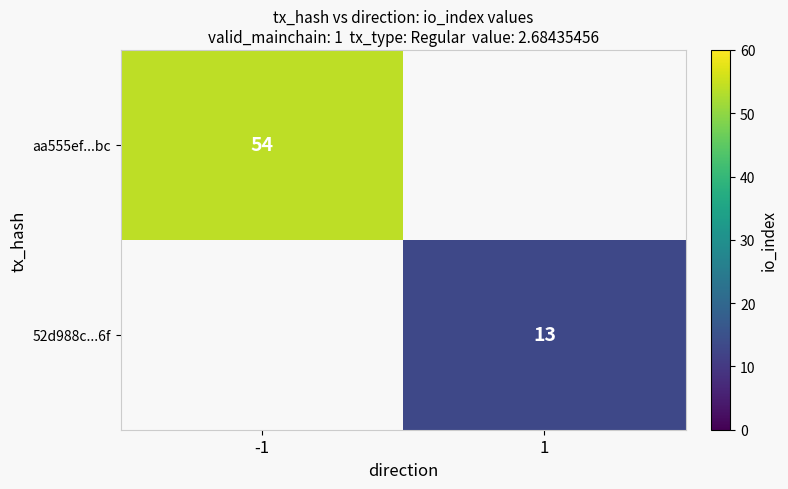

Is the value of aa555ef...bc at -1 greater than the value of 52d988c...6f at 1?

Yes